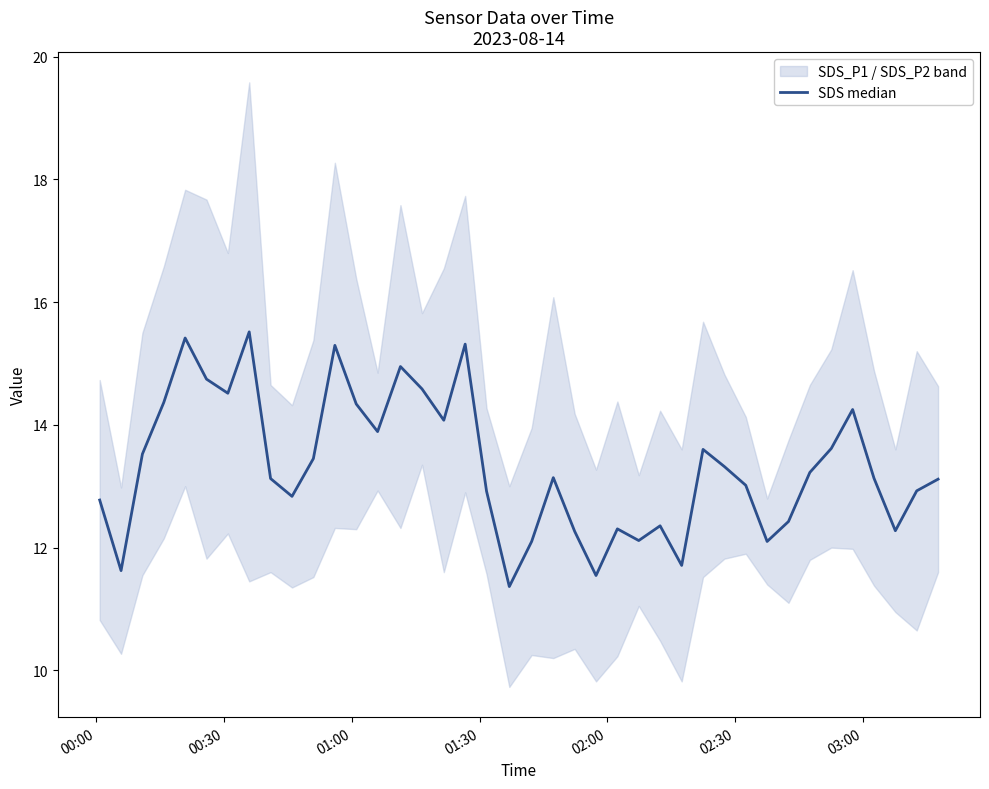

How many data points does each series have?

40